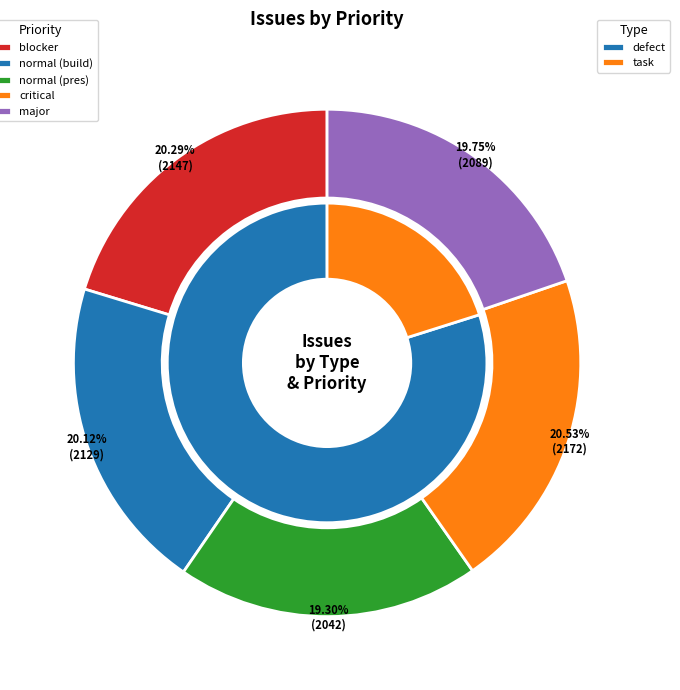

What is the change in value from critical to major?

-83